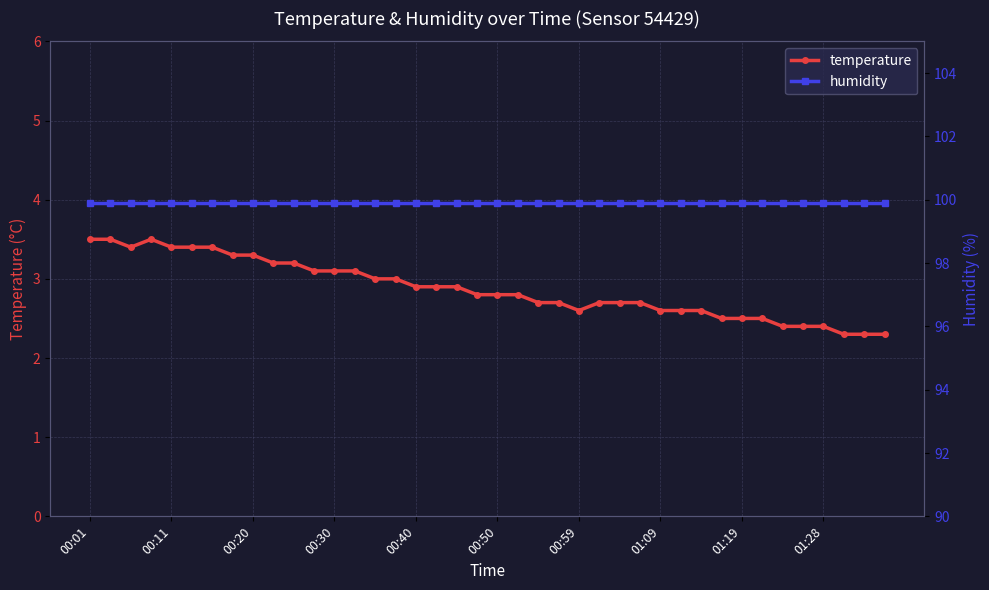

List the series in order of their peak value, highest first.

humidity, temperature